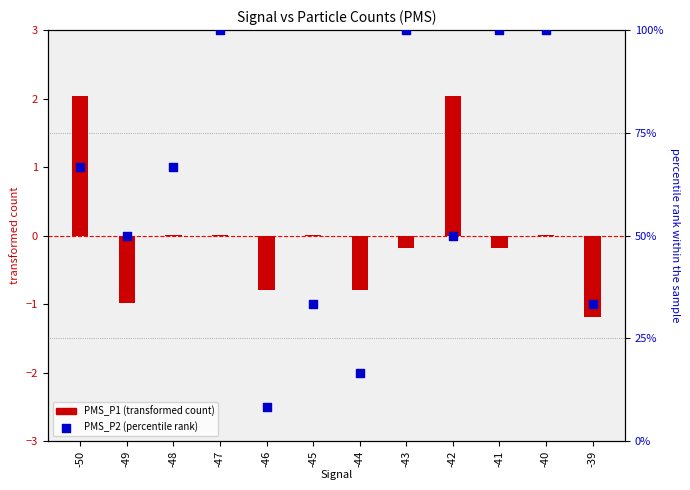

Is the value of PMS_P1 at -40 greater than the value of PMS_P2 at -45?

No